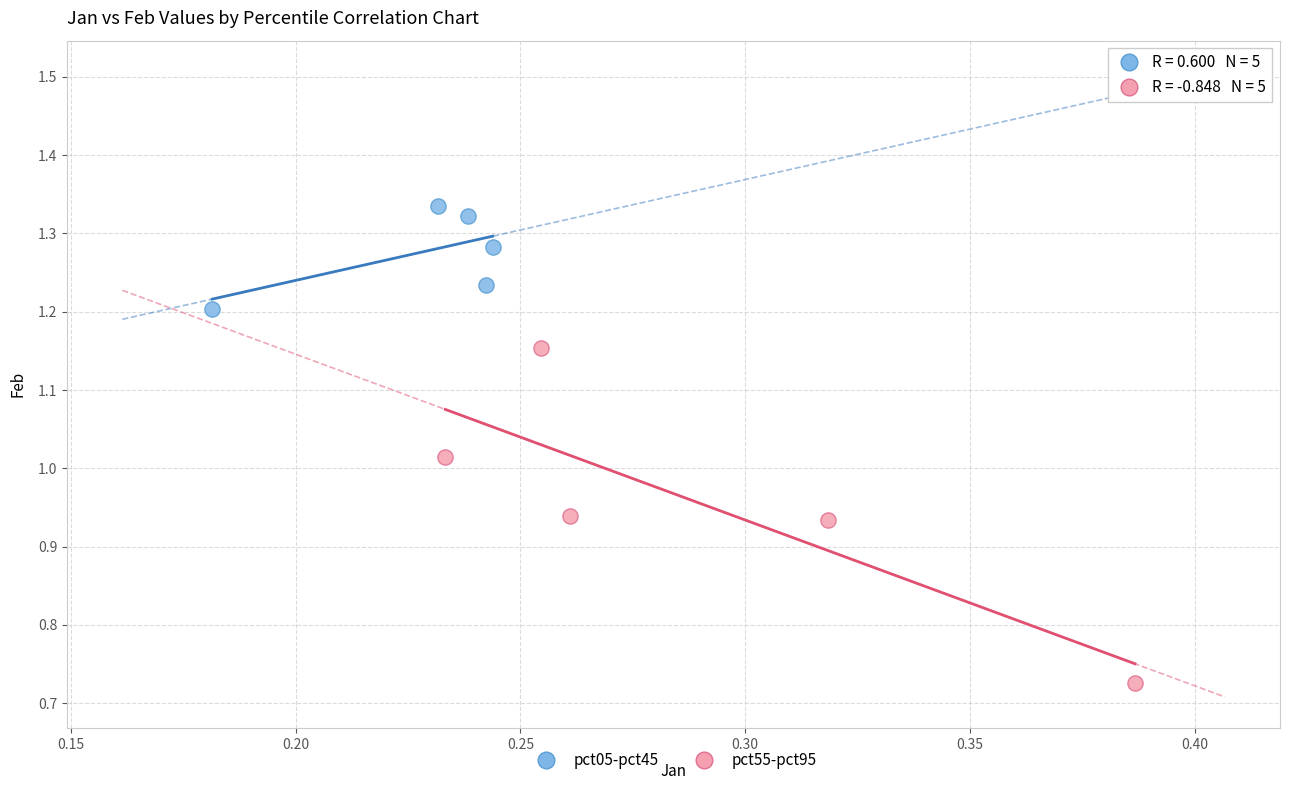

Which series has the widest spread of Y values?

pct55-pct95